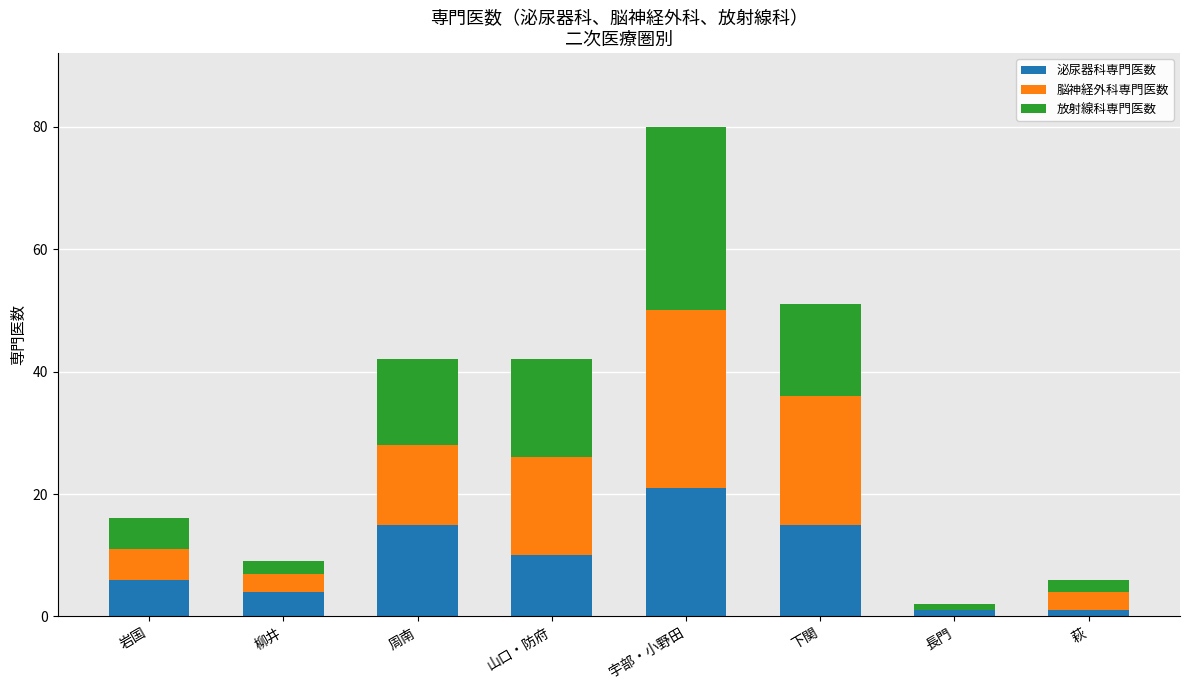

What are all the series names shown in the legend?

泌尿器科専門医数, 脳神経外科専門医数, 放射線科専門医数